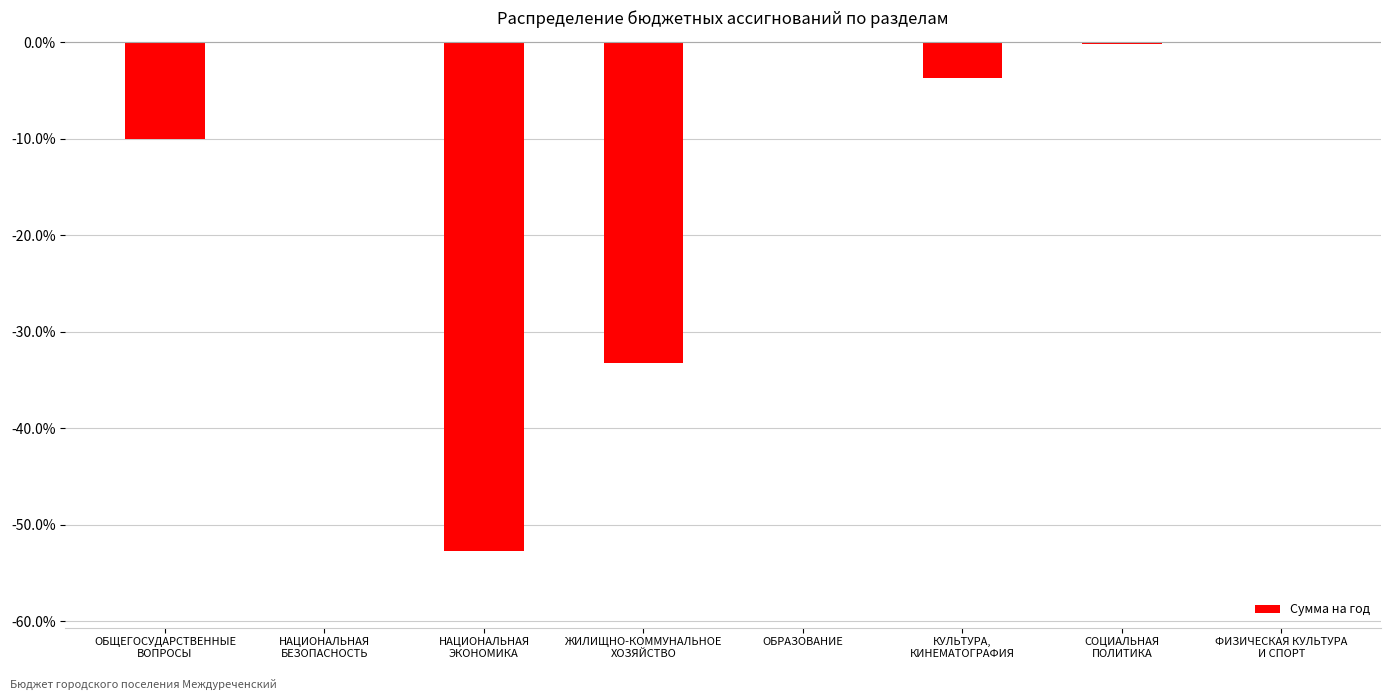

What is the sum of all values?

-100.0